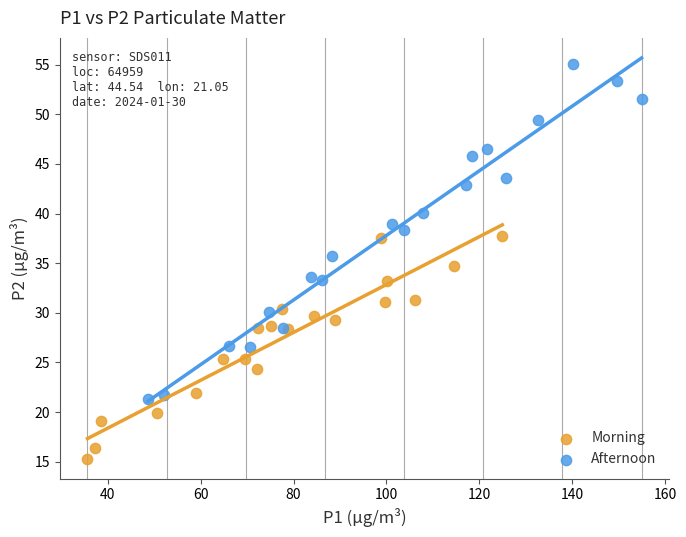

Which series has the widest spread of Y values?

Afternoon